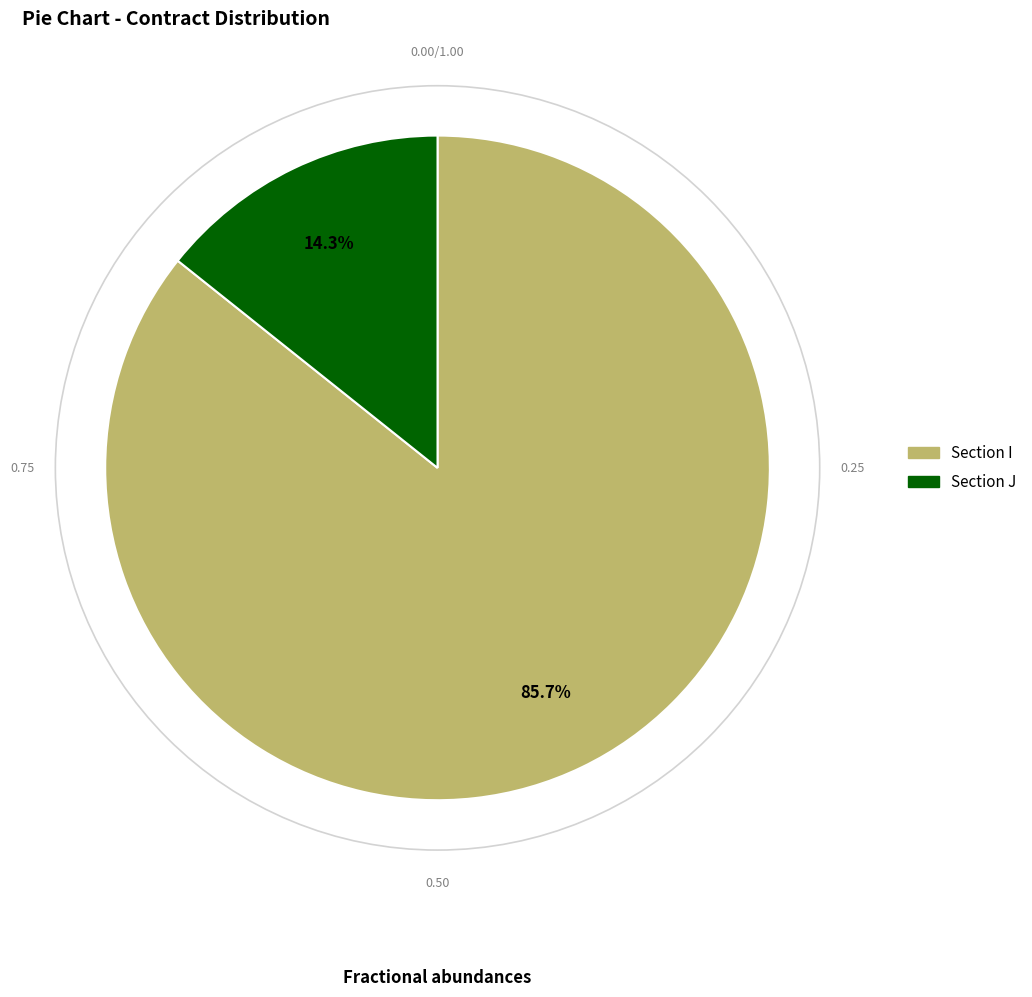

Is there a majority slice in this chart?

Yes